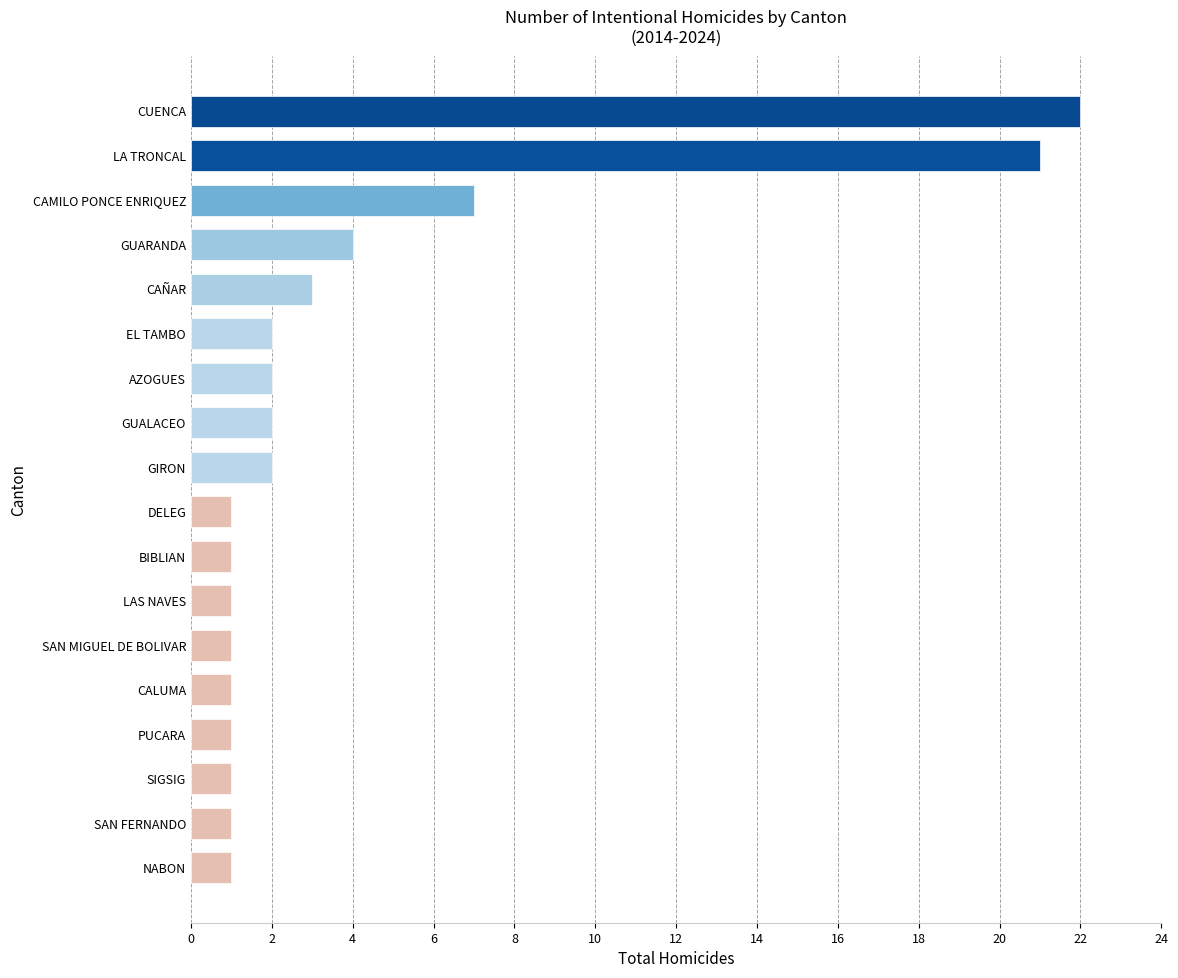

Reading bottom to top, transcribe all the data shown in this chart.

NABON=1	SAN FERNANDO=1	SIGSIG=1	PUCARA=1	CALUMA=1	SAN MIGUEL DE BOLIVAR=1	LAS NAVES=1	BIBLIAN=1	DELEG=1	GIRON=2	GUALACEO=2	AZOGUES=2	EL TAMBO=2	CAÑAR=3	GUARANDA=4	CAMILO PONCE ENRIQUEZ=7	LA TRONCAL=21	CUENCA=22